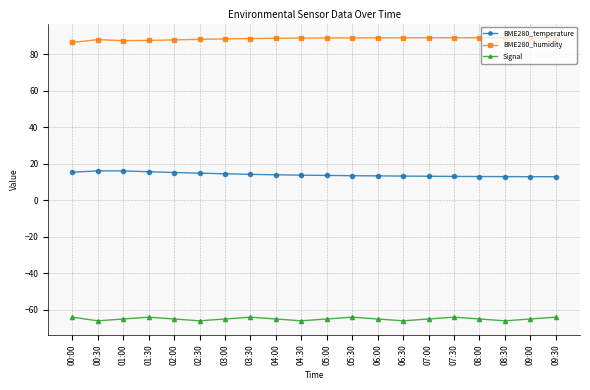

Rank the series by their maximum value, from lowest to highest.

Signal, BME280_temperature, BME280_humidity